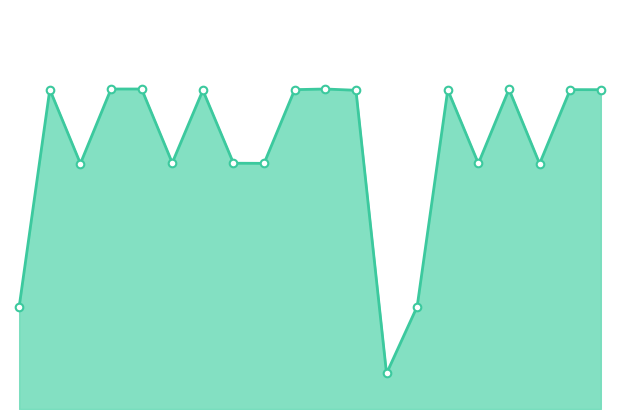

Which series reaches the minimum Y coordinate?

cod_apo line